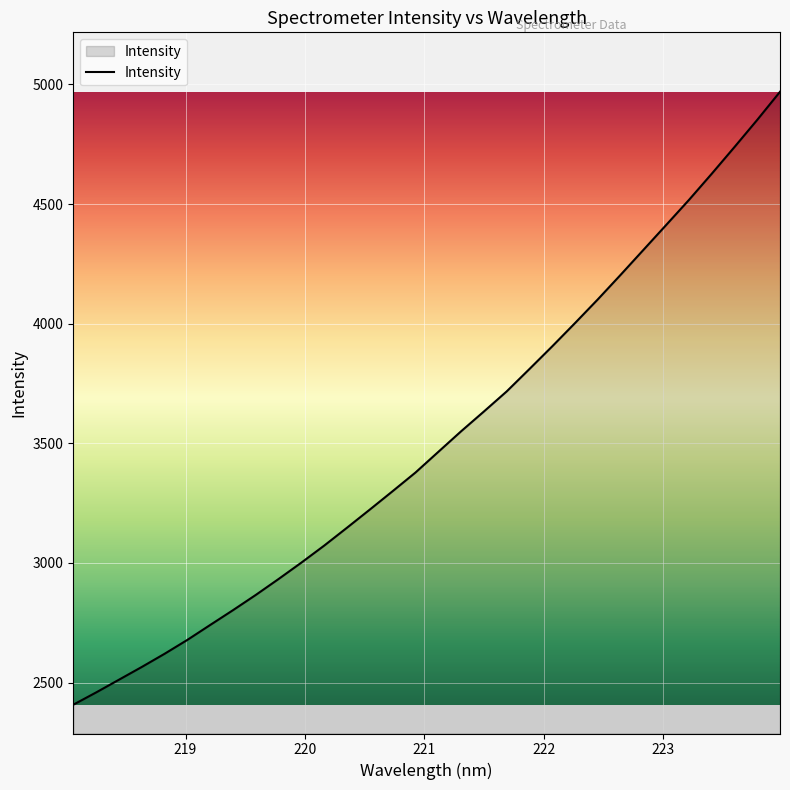

What is the difference between the maximum and minimum values?

2562.2